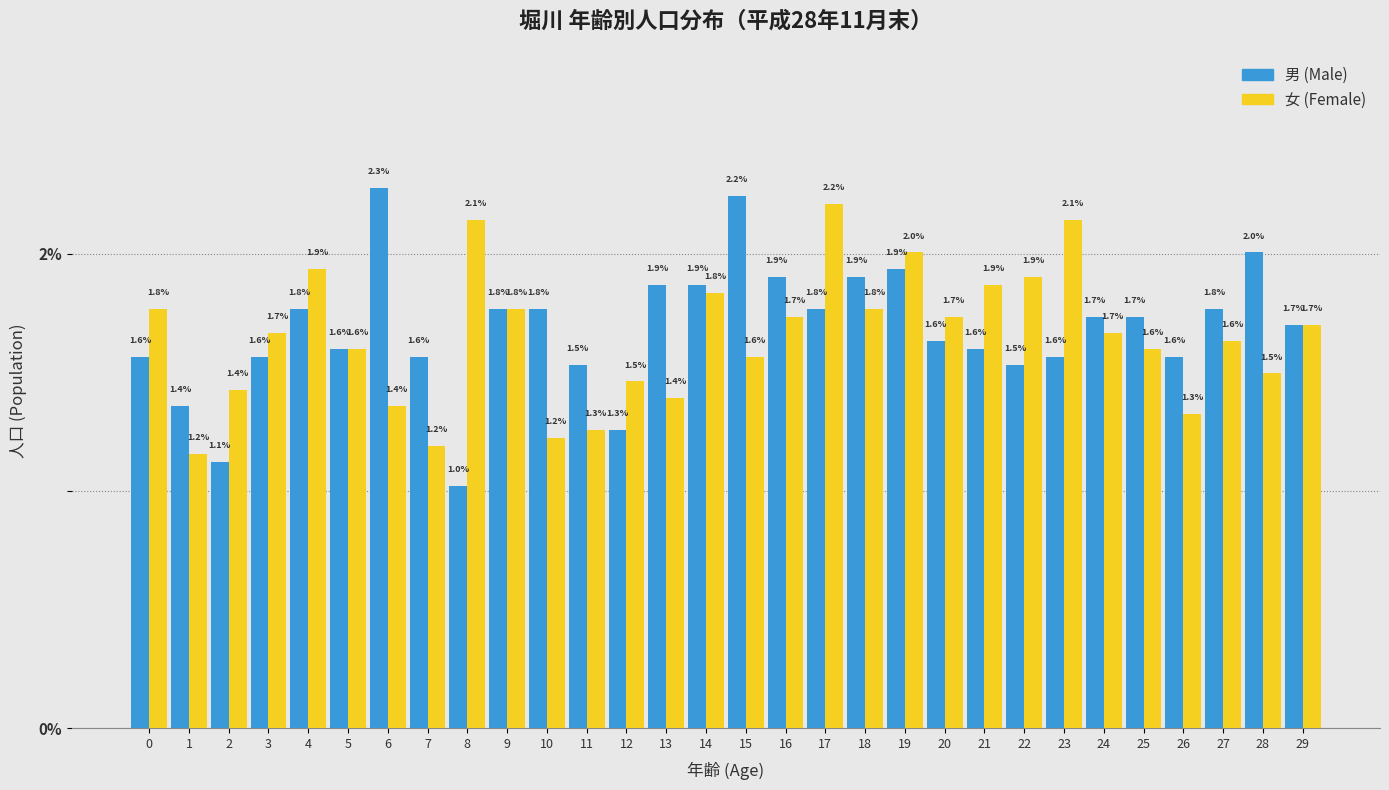

Reading right to left, what are all the values shown in this chart?

男 (Male): 1.7	2.0	1.8	1.6	1.7	1.7	1.6	1.5	1.6	1.6	1.9	1.9	1.8	1.9	2.2	1.9	1.9	1.3	1.5	1.8	1.8	1.0	1.6	2.3	1.6	1.8	1.6	1.1	1.4	1.6
女 (Female): 1.7	1.5	1.6	1.3	1.6	1.7	2.1	1.9	1.9	1.7	2.0	1.8	2.2	1.7	1.6	1.8	1.4	1.5	1.3	1.2	1.8	2.1	1.2	1.4	1.6	1.9	1.7	1.4	1.2	1.8